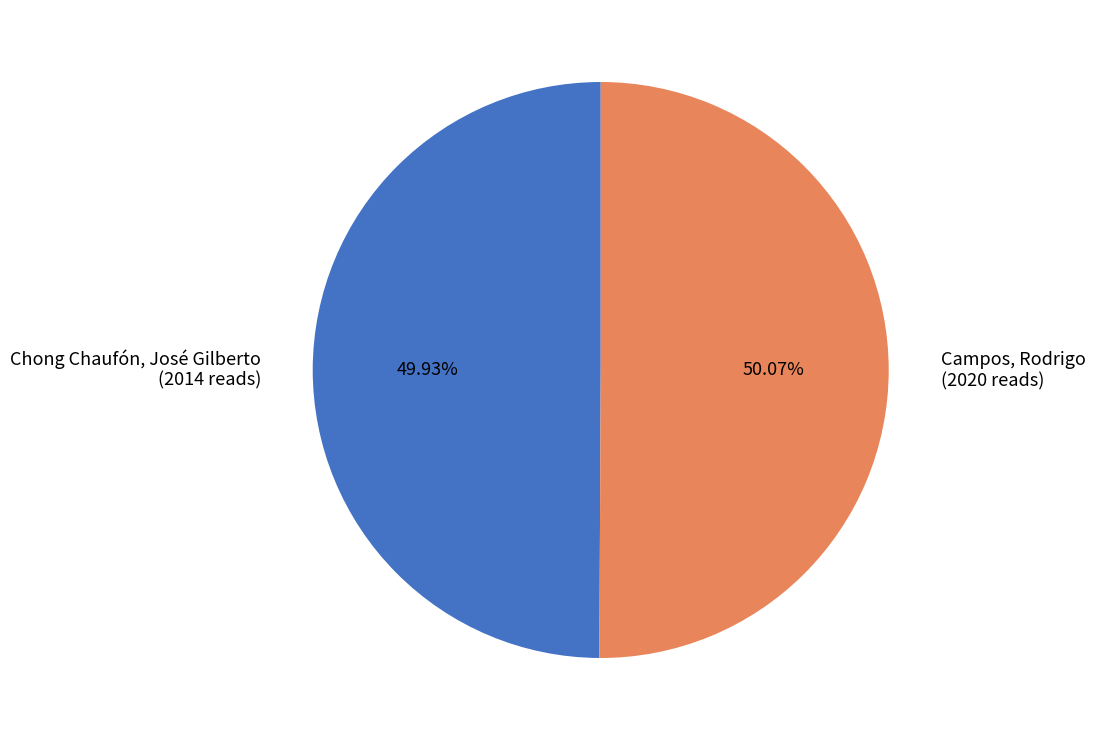

Is there any slice that represents more than half of the pie?

Yes